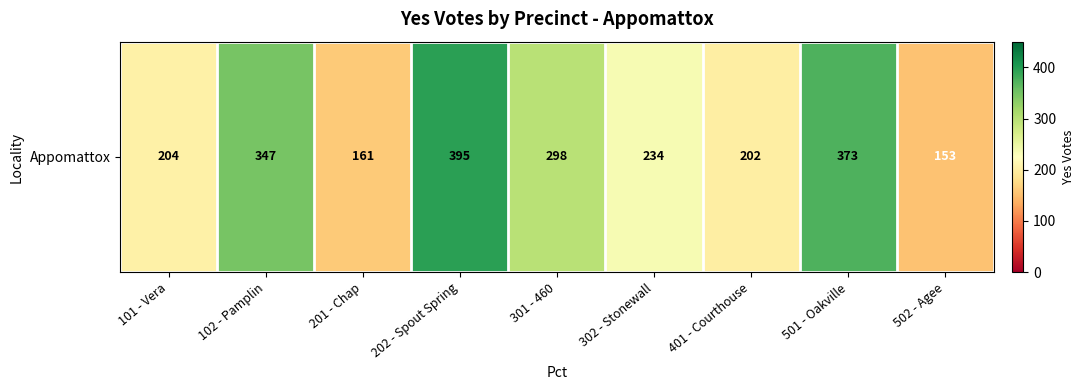

At which category does the chart reach its peak across all series?

202 - Spout Spring